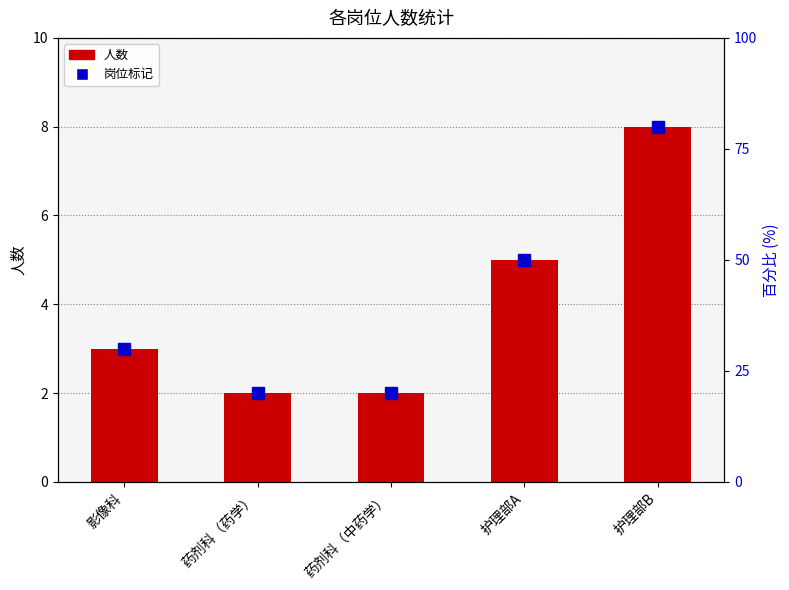

Is it true that the value at 影像科 is 5?

False